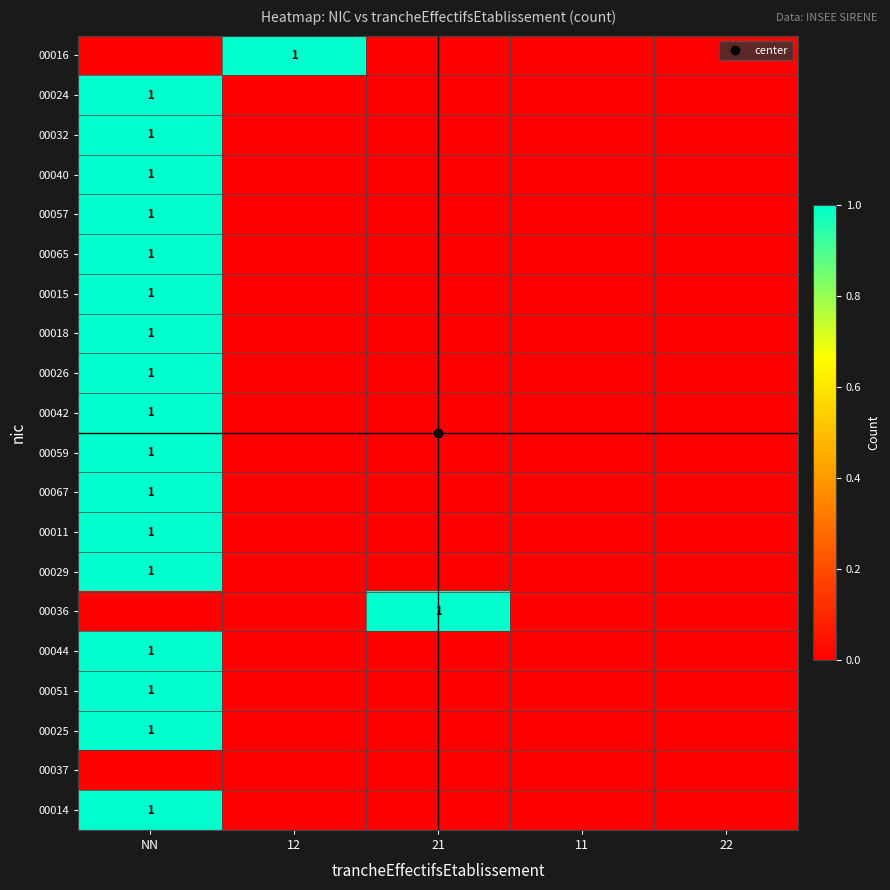

What is the difference between the maximum and second lowest values in the 00014 series?

1